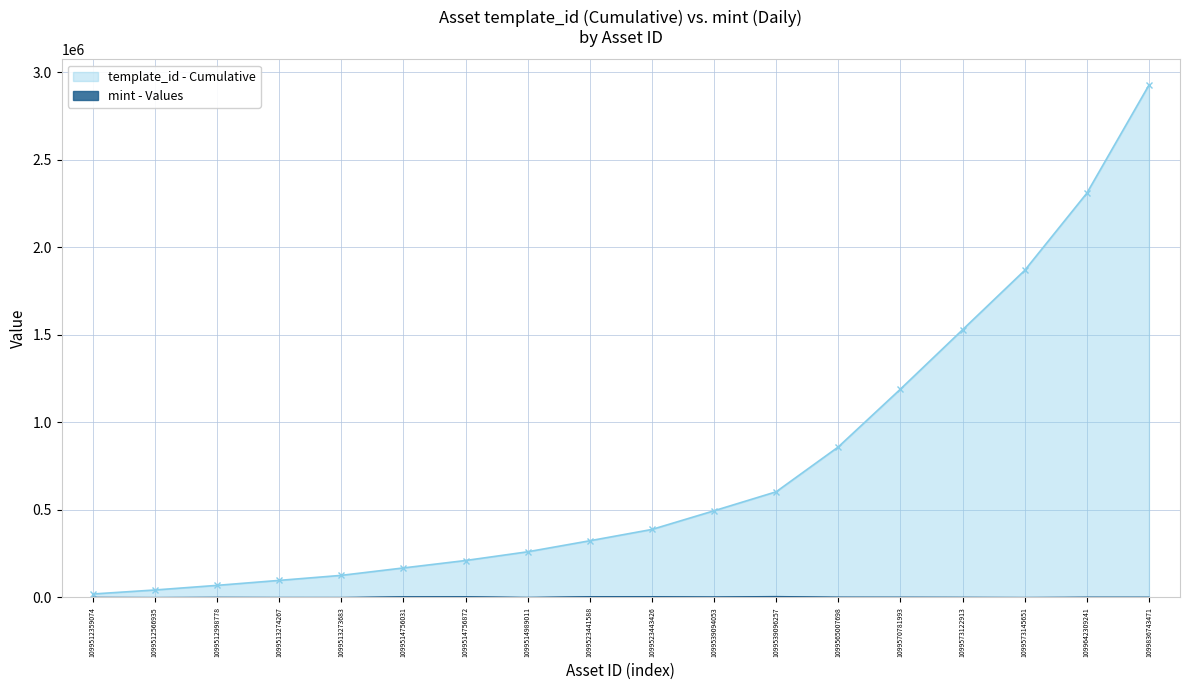

True or false: template_id - Cumulative Line and mint - Values Line intersect in this chart.

False